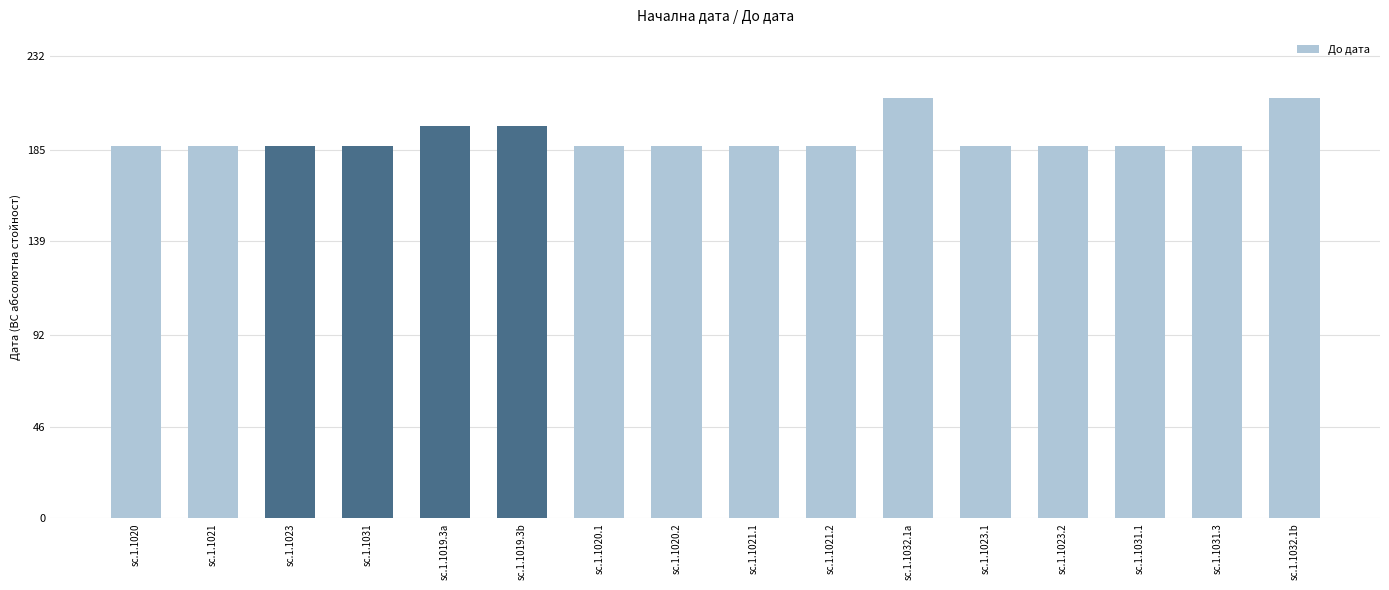

Reading left to right, list all the values displayed in this chart.

187	187	187	187	197	197	187	187	187	187	211	187	187	187	187	211